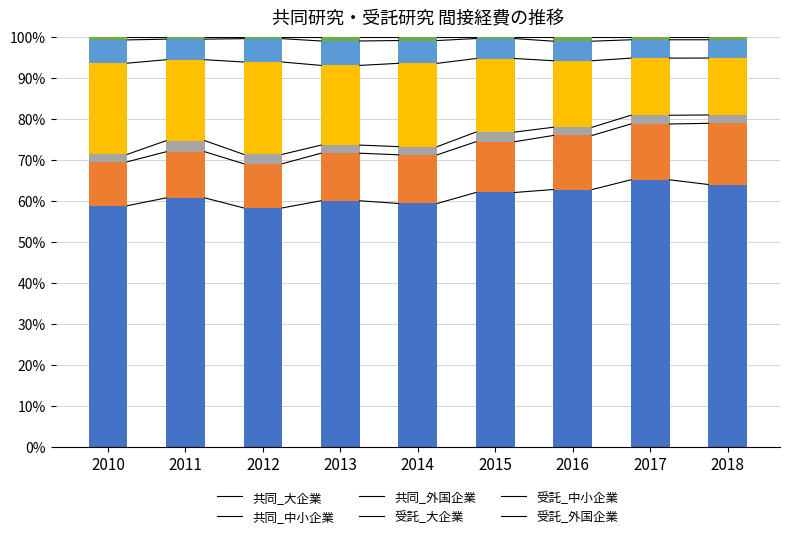

The value of 大企業 at 2014 is 25.9. True or false?

False